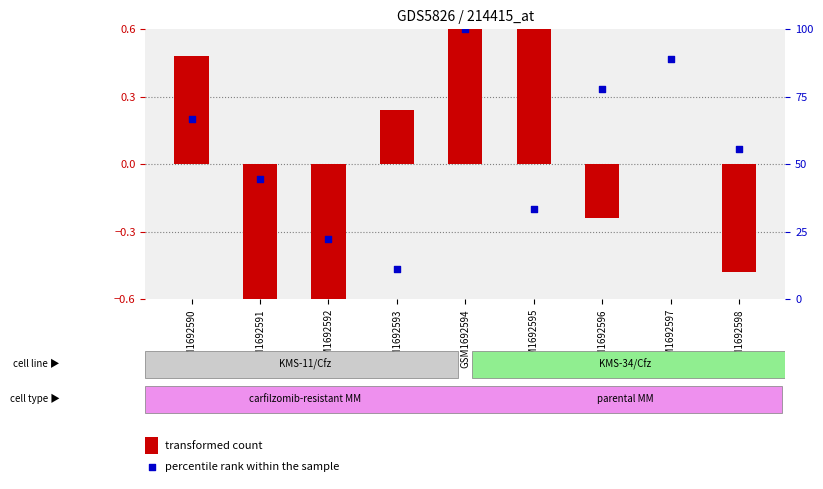

What are all the series names shown in the legend?

transformed count, percentile rank within the sample